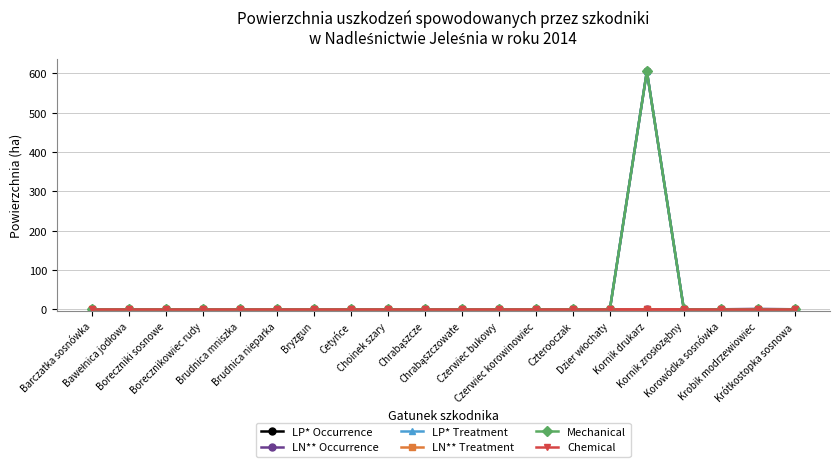

How many values in LP* Treatment are above zero?

1